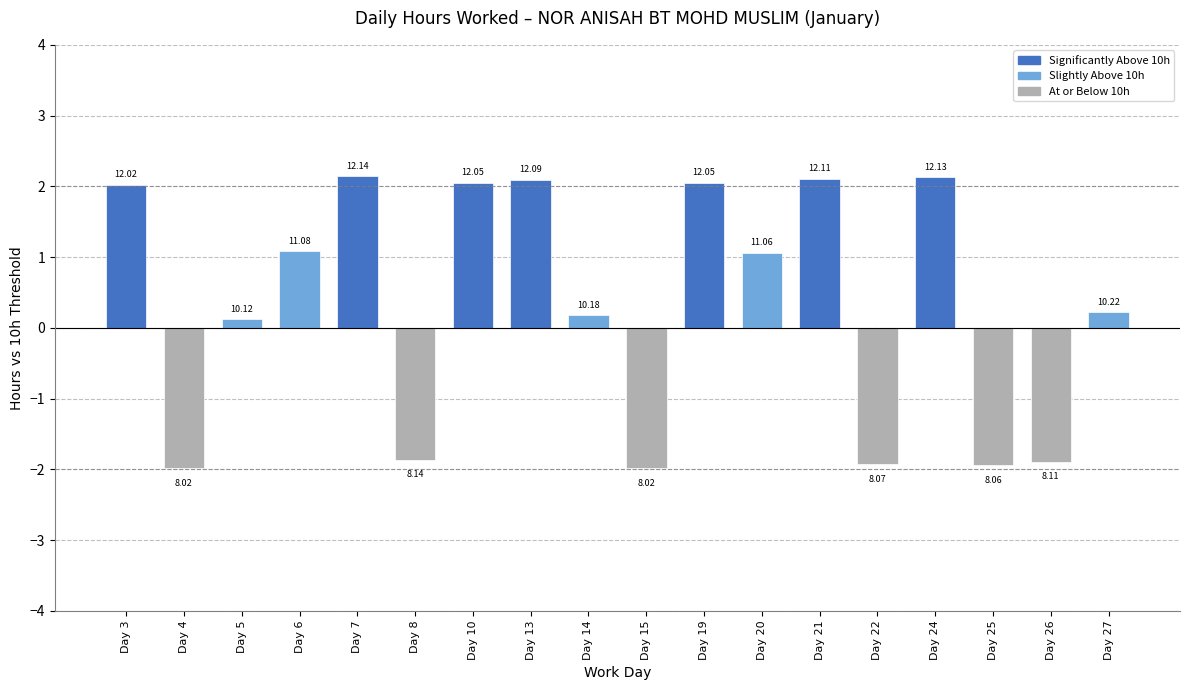

Which has a higher value, Day 8 or Day 7?

Day 7